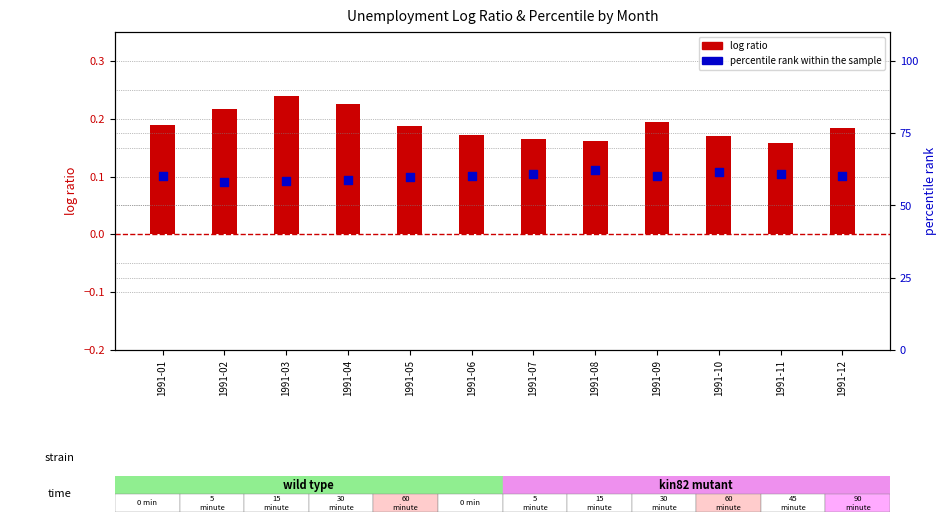

At which category is the sum across all series the highest?

1991-08